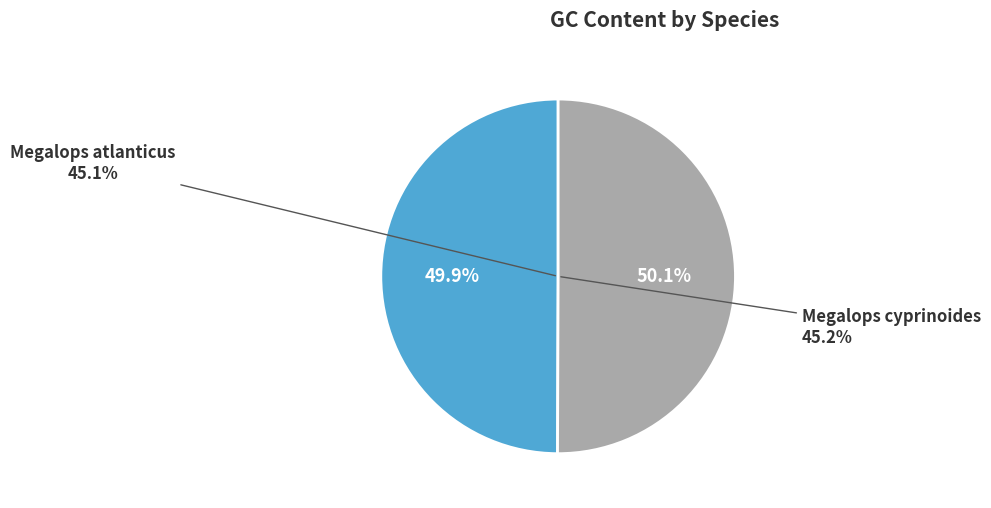

Is it true that Megalops atlanticus is 58% of the pie?

False